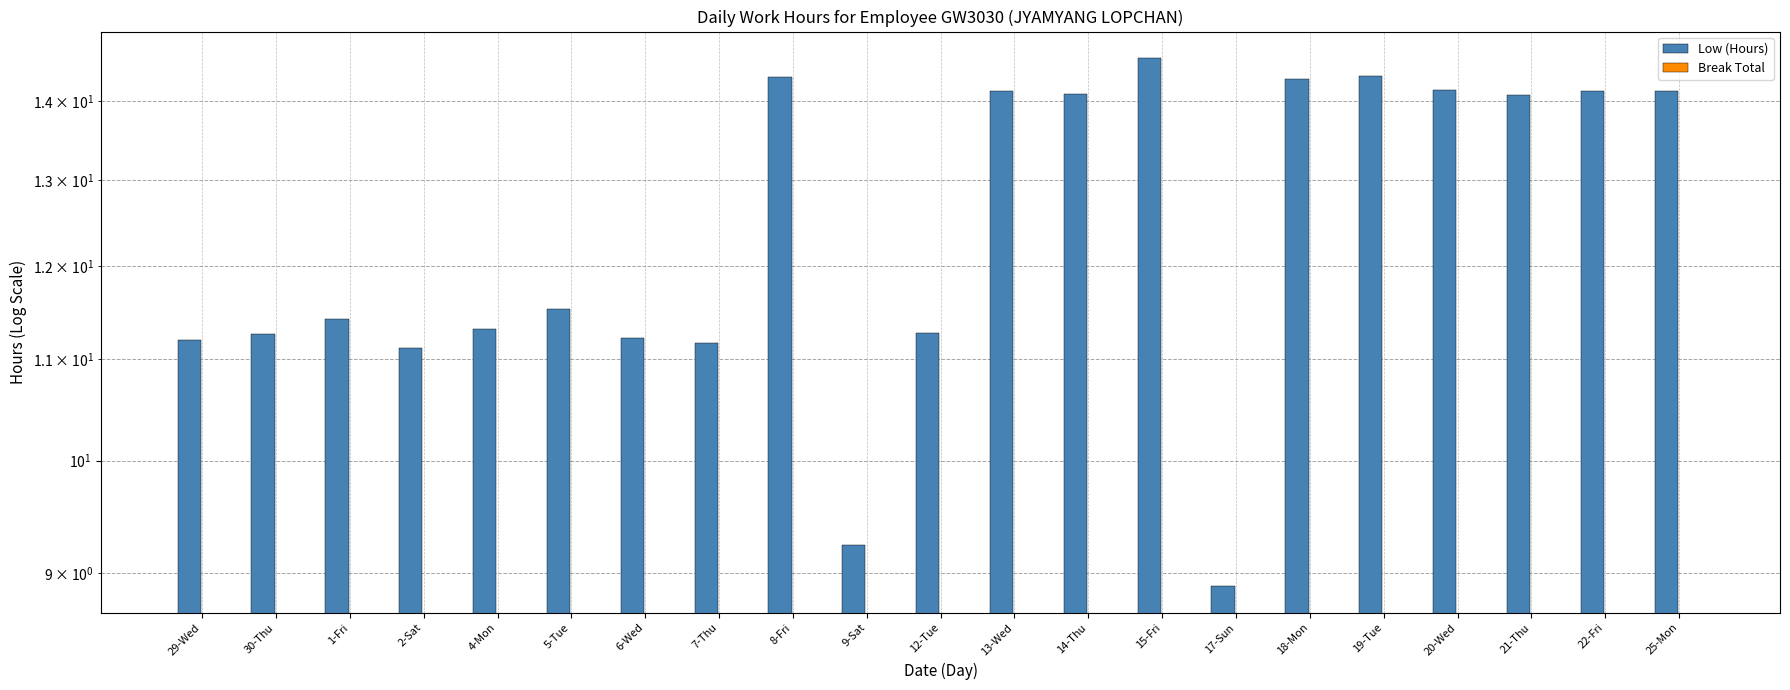

What position from the right is 17-Sun?

7